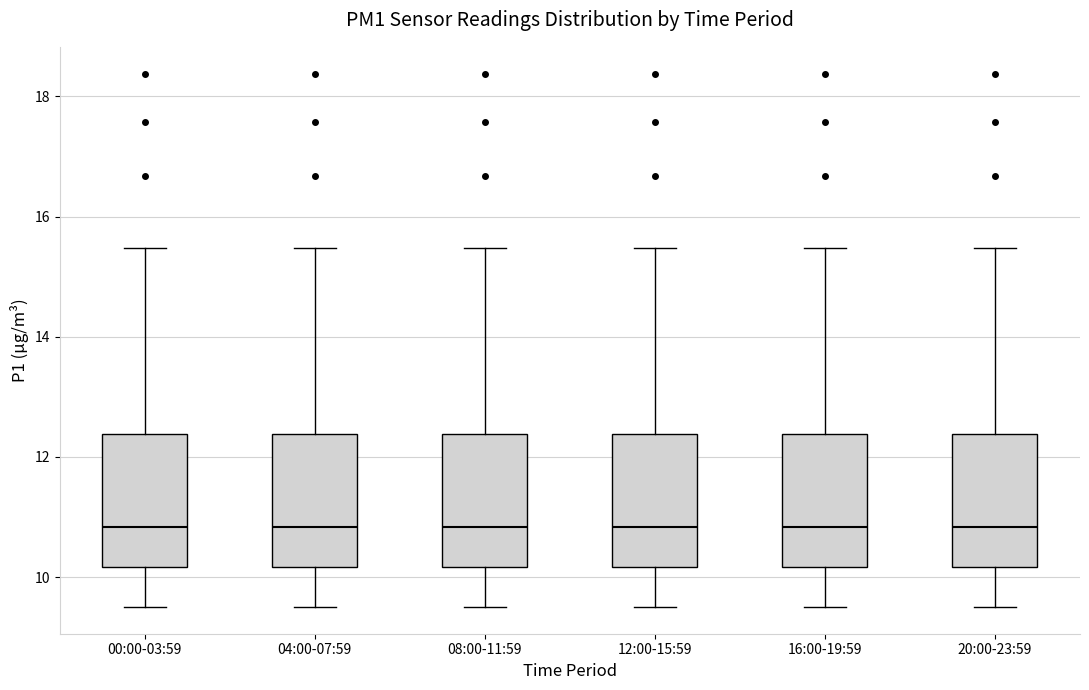

Reading left to right, read every box against the y-axis: the position of its median line, the range the box covers, and the ends of its whiskers. The values are not printed on the chart, so give them approximately, as read against the axis.

00:00-03:59: median 10.8, box 10.2 to 12.4, whiskers 9.6 to 15.4
04:00-07:59: median 10.8, box 10.2 to 12.4, whiskers 9.6 to 15.4
08:00-11:59: median 10.8, box 10.2 to 12.4, whiskers 9.6 to 15.4
12:00-15:59: median 10.8, box 10.2 to 12.4, whiskers 9.6 to 15.4
16:00-19:59: median 10.8, box 10.2 to 12.4, whiskers 9.6 to 15.4
20:00-23:59: median 10.8, box 10.2 to 12.4, whiskers 9.6 to 15.4